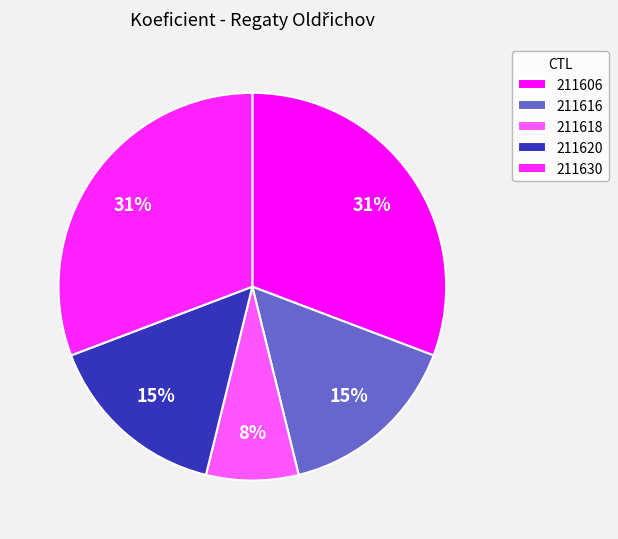

True or false: 211616 accounts for 8% of the total.

False